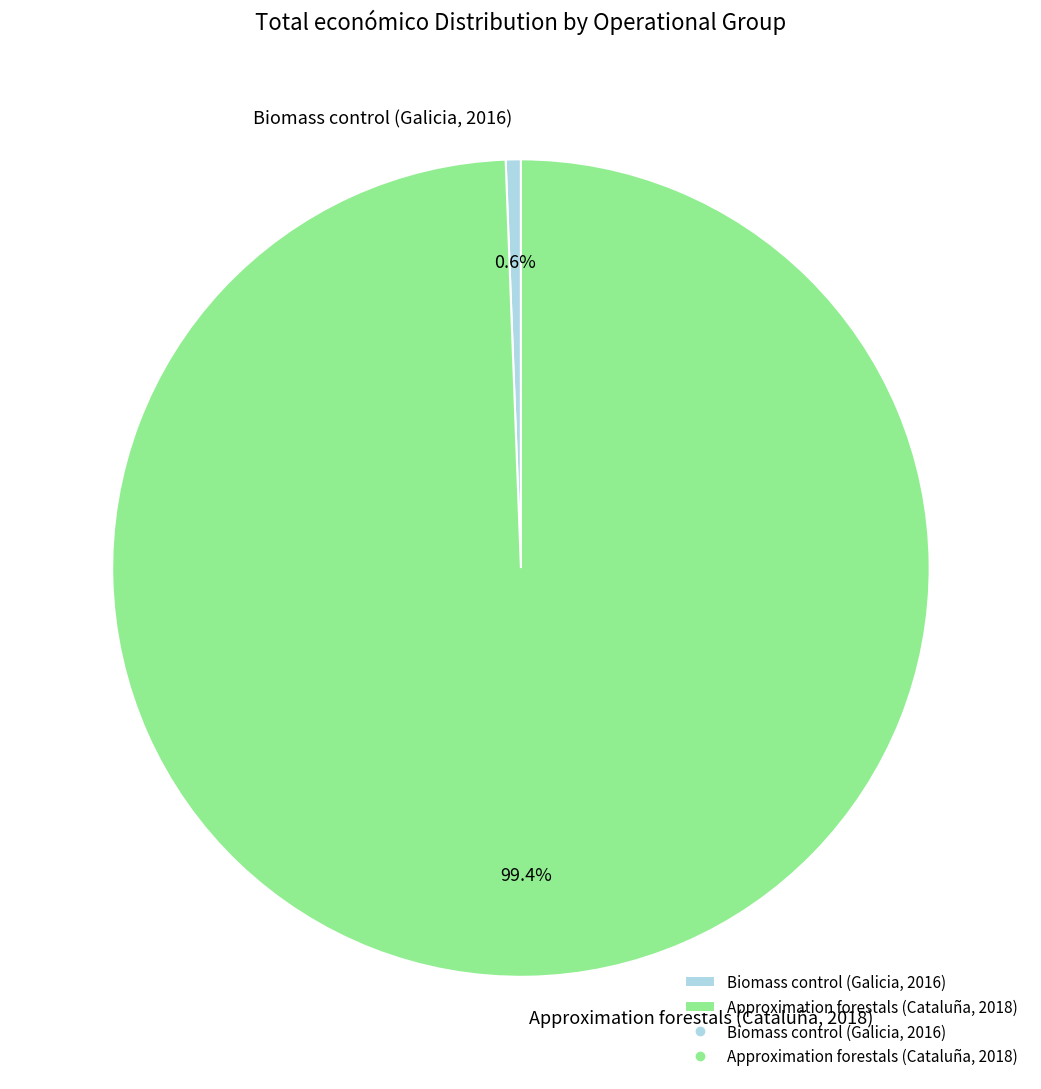

The Approximation forestals (Cataluña, 2018) slice represents 99% of the pie. True or false?

True